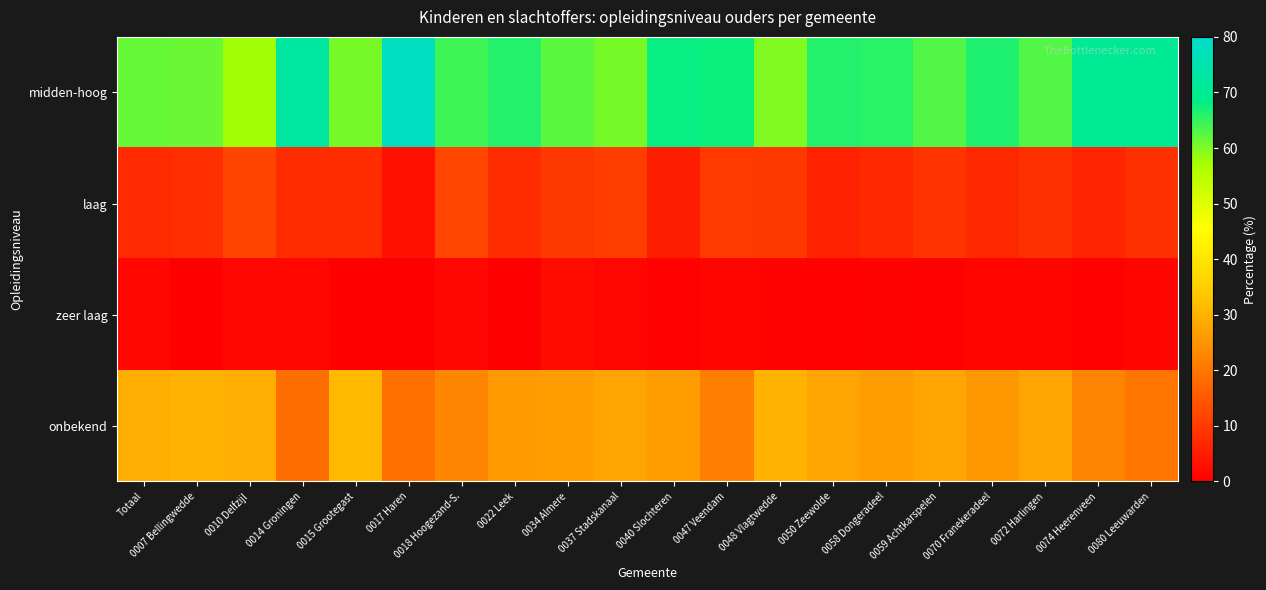

Which series has the largest range (max minus min)?

midden-hoog